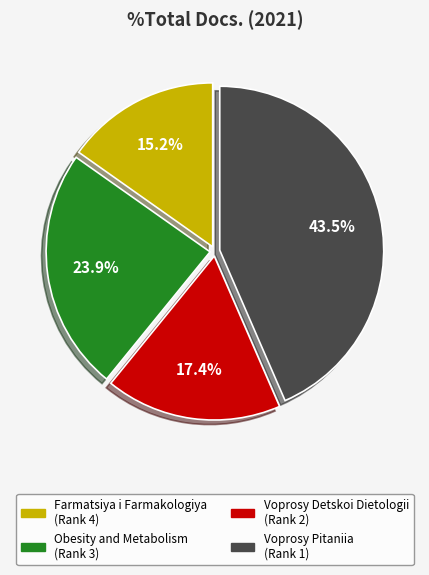

What percentage is the Obesity and Metabolism slice, to the nearest percent?

24%